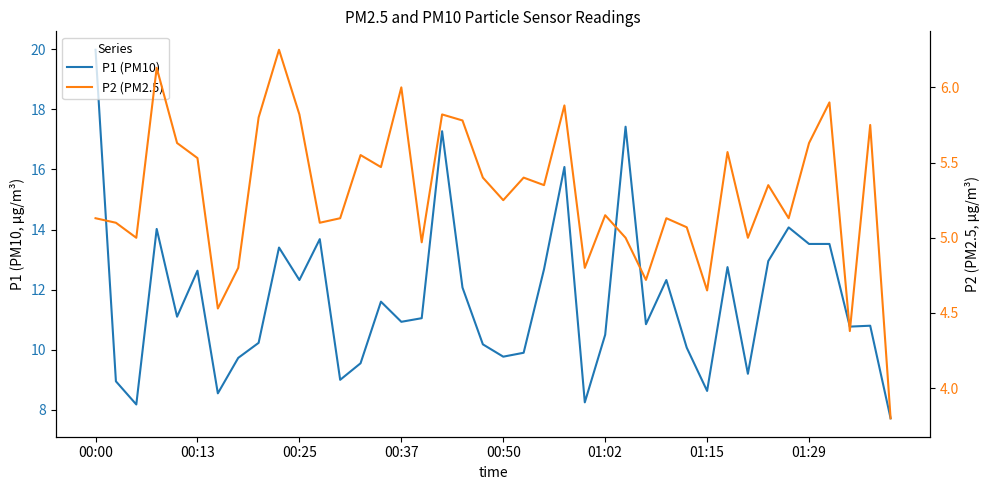

Which series changed the most between 00:00 and 00:37?

P1 (PM10)